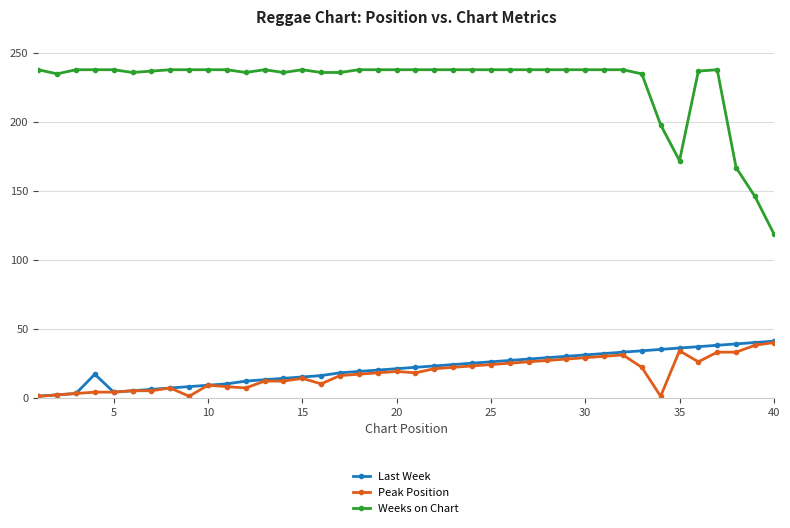

What is the highest value of the Weeks on Chart series?

238